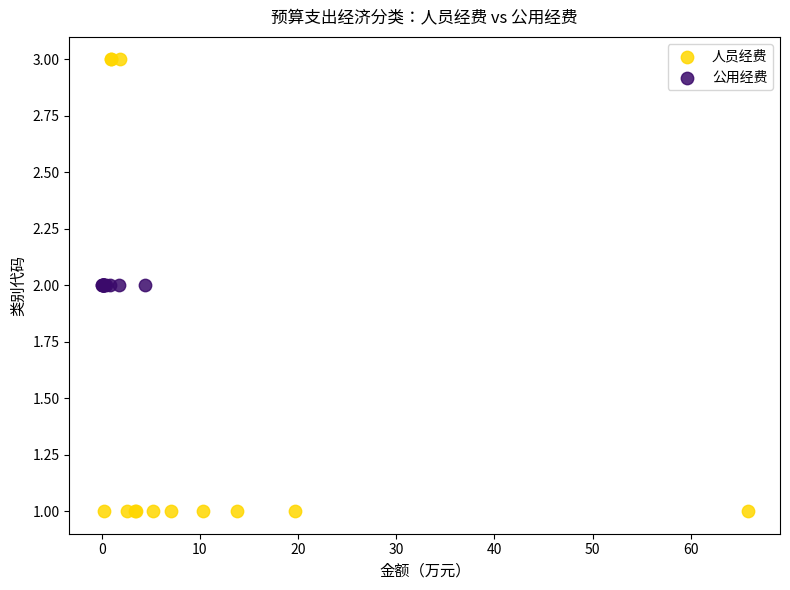

Which series contains the lowest Y value?

人员经费